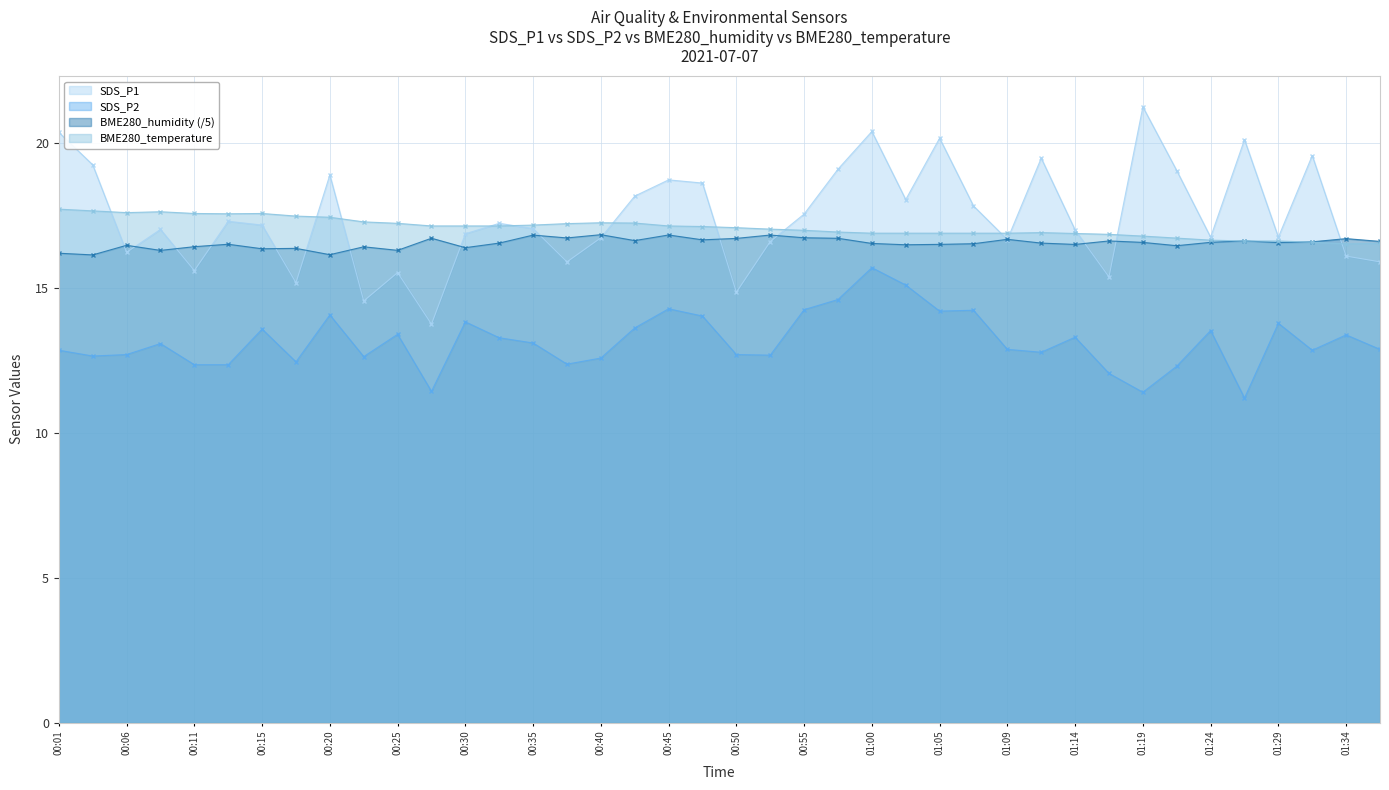

The BME280_temperature series shows 16.7 at 01:22. True or false?

True